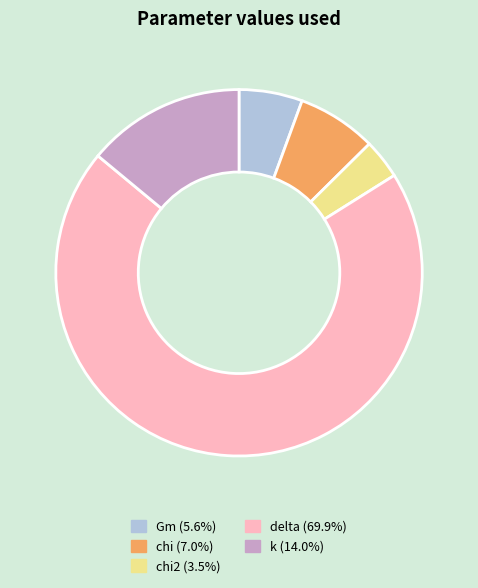

Is Gm (5.6%) the majority of the pie?

No